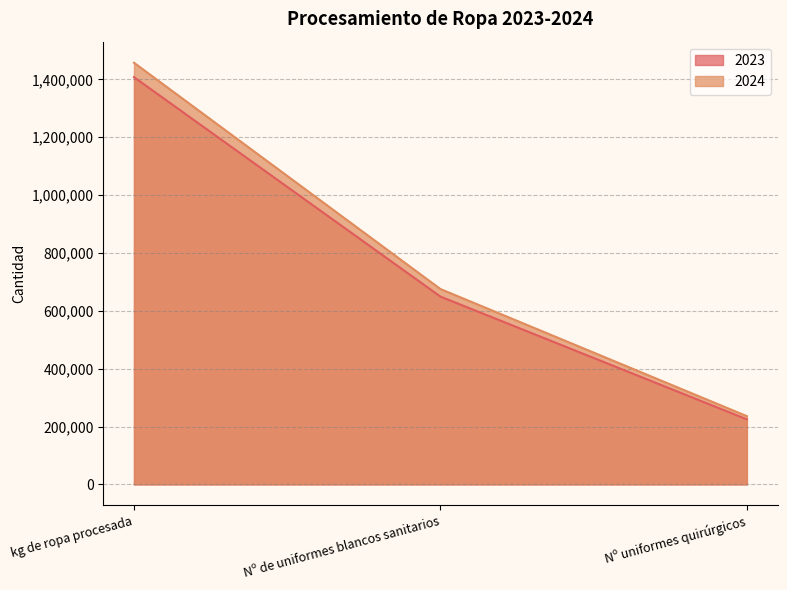

What is the difference between the 2023 values at Nº de uniformes blancos sanitarios and Nº uniformes quirúrgicos?

424444